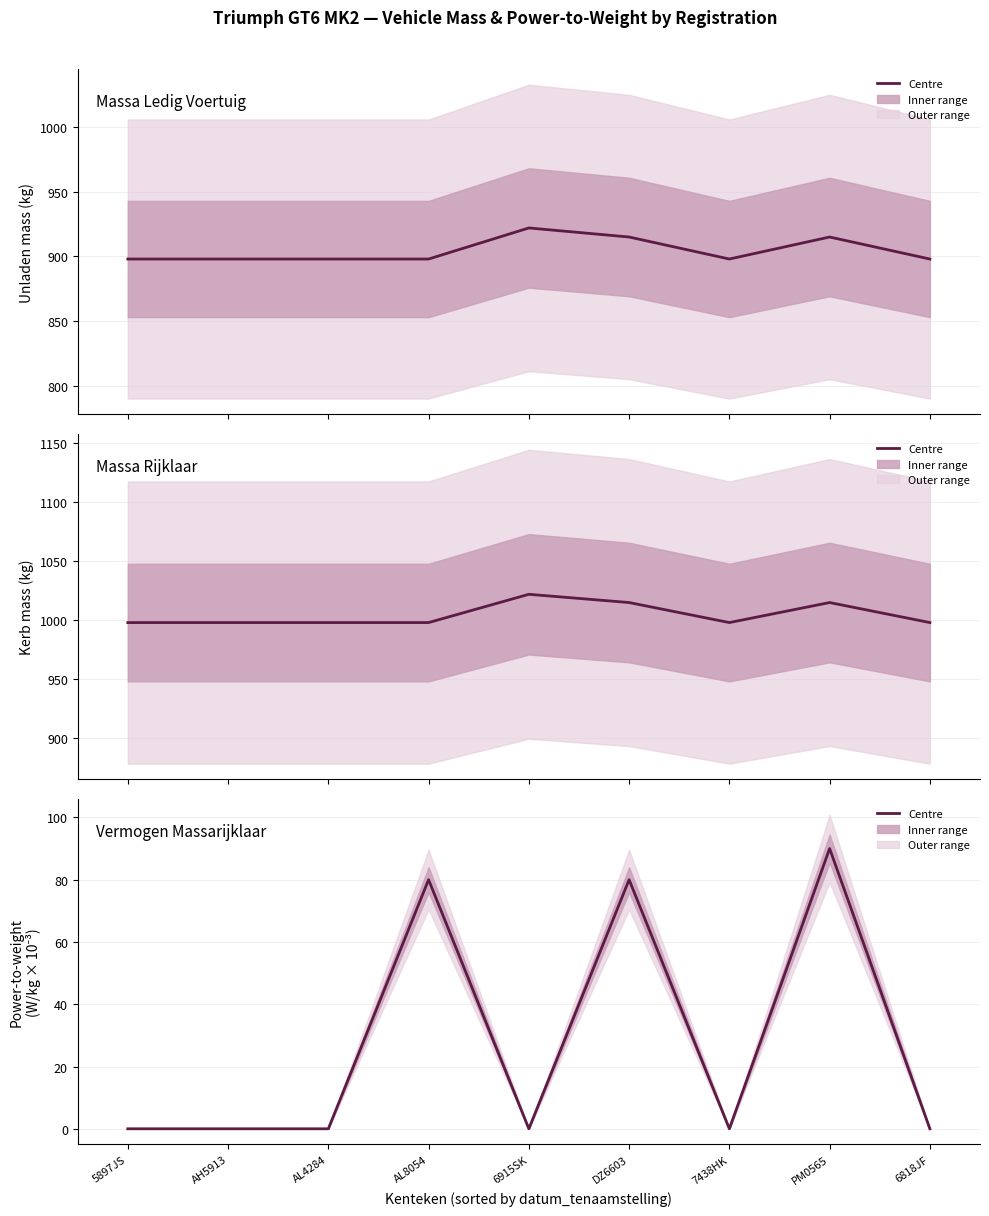

What is the highest value of the massa_rijklaar series?

1022